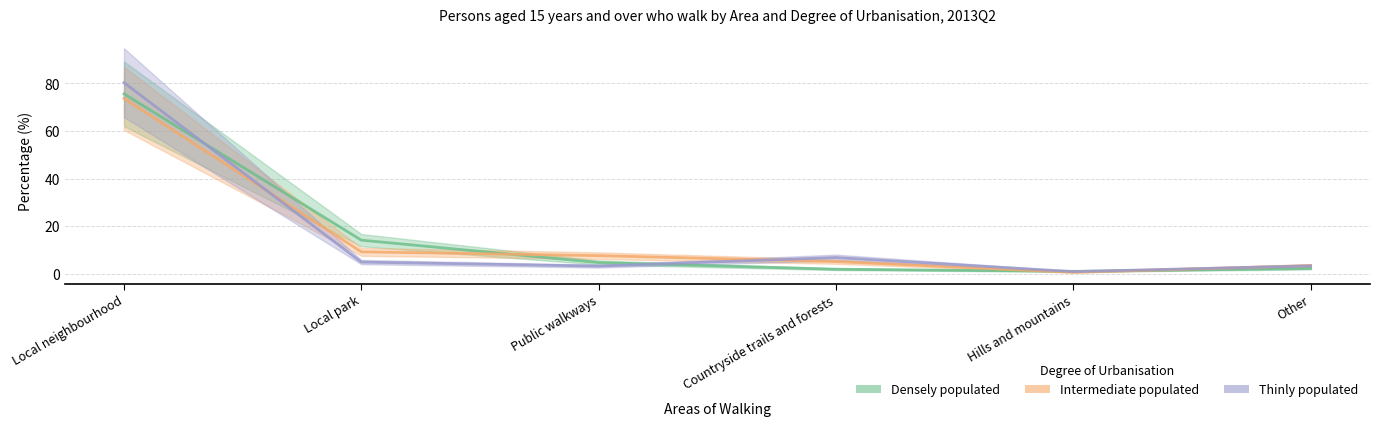

List the labels in order of Thinly populated value, smallest first.

Hills and mountains, Public walkways, Other, Local park, Countryside trails and forests, Local neighbourhood